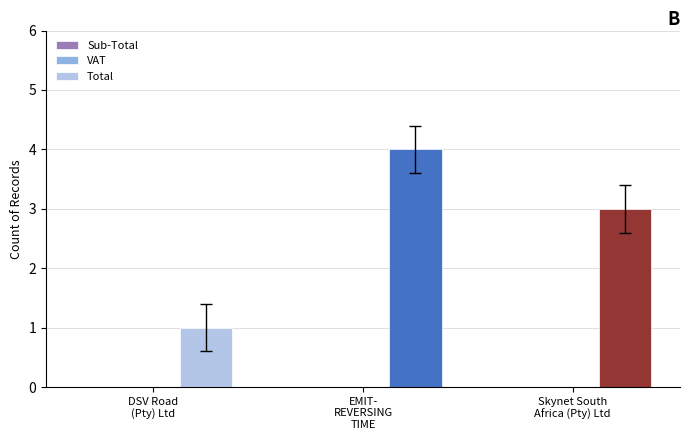

What is the difference between the maximum and minimum values?

3